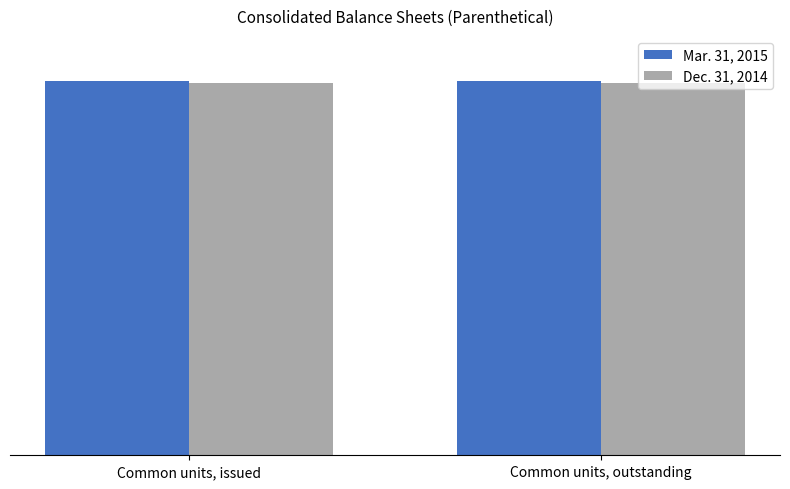

What are all the series names shown in the legend?

Mar. 31, 2015, Dec. 31, 2014